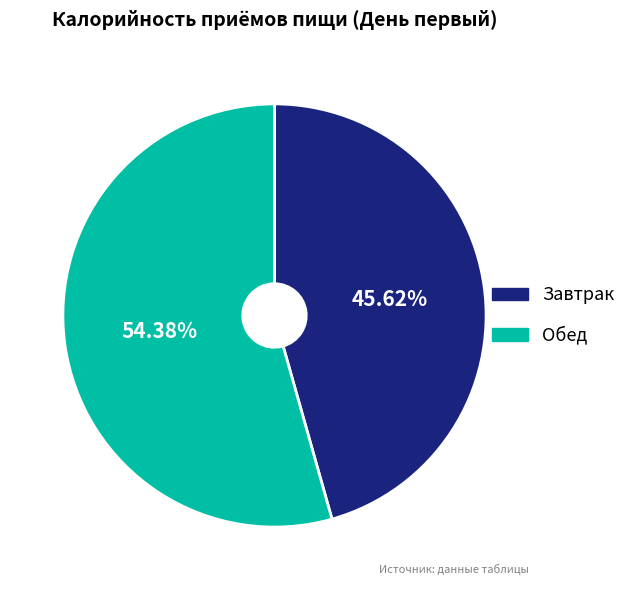

Count the number of slices in the pie.

2